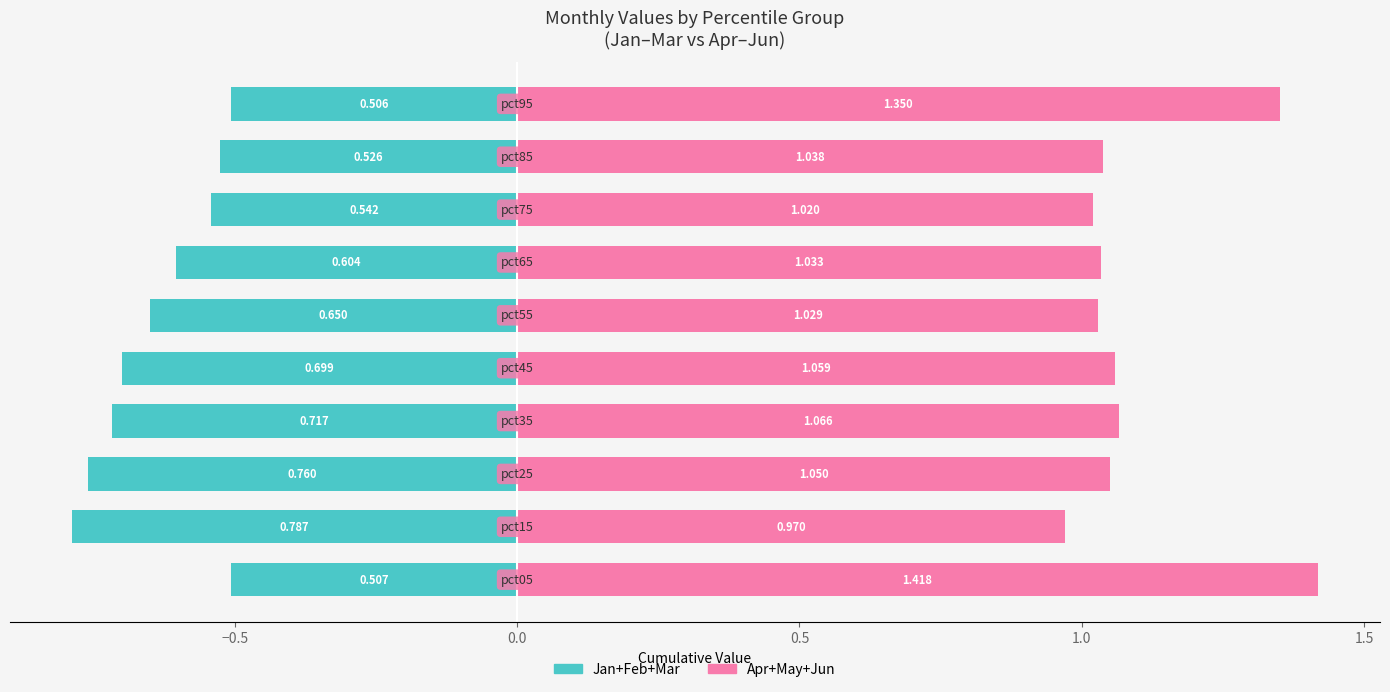

Rank the series at −1.0 from highest to lowest value.

Apr+May+Jun, Jan+Feb+Mar